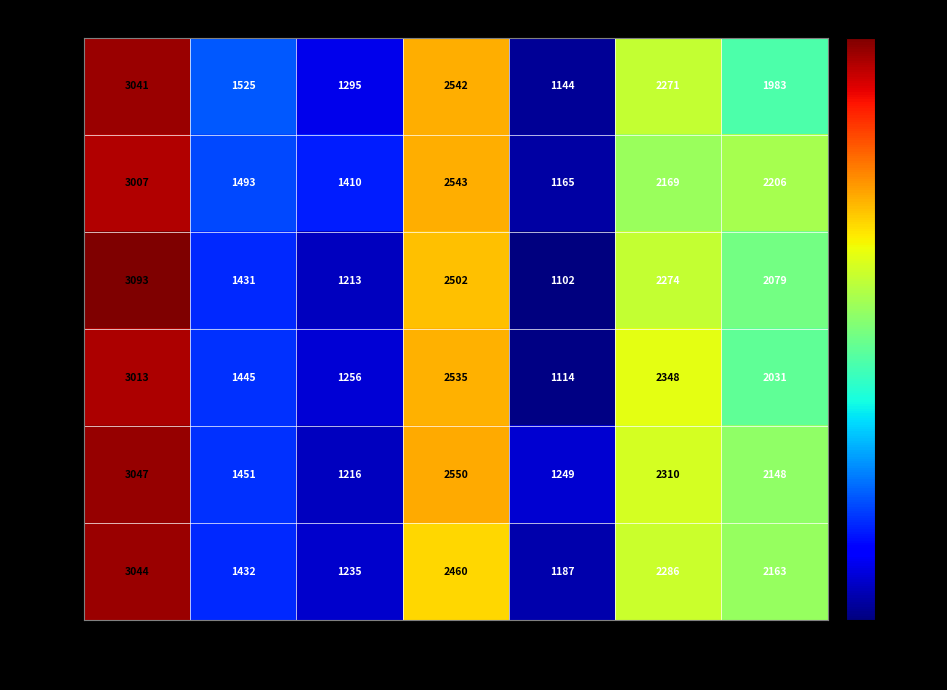

Is it true that ４学年 equals 2031 at 西区?

True